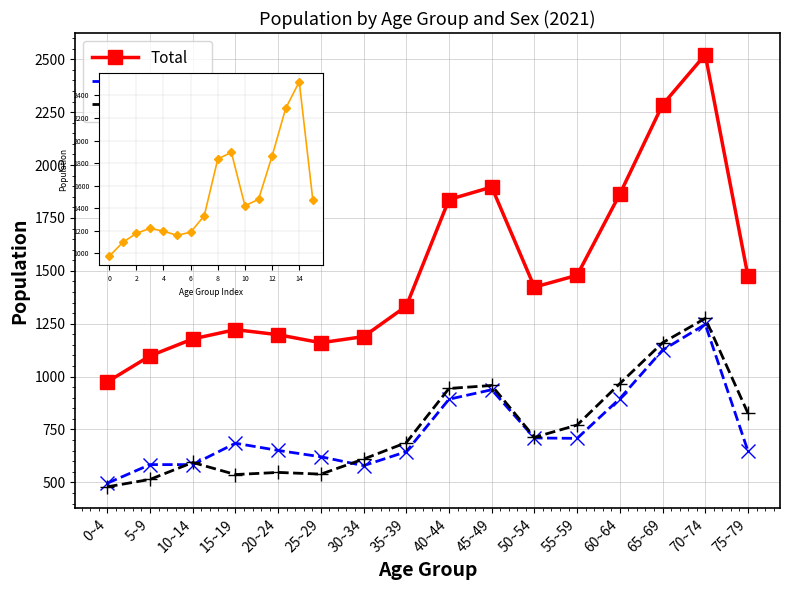

Is the value of Total at 75~79 greater than the value of Female at 75~79?

Yes